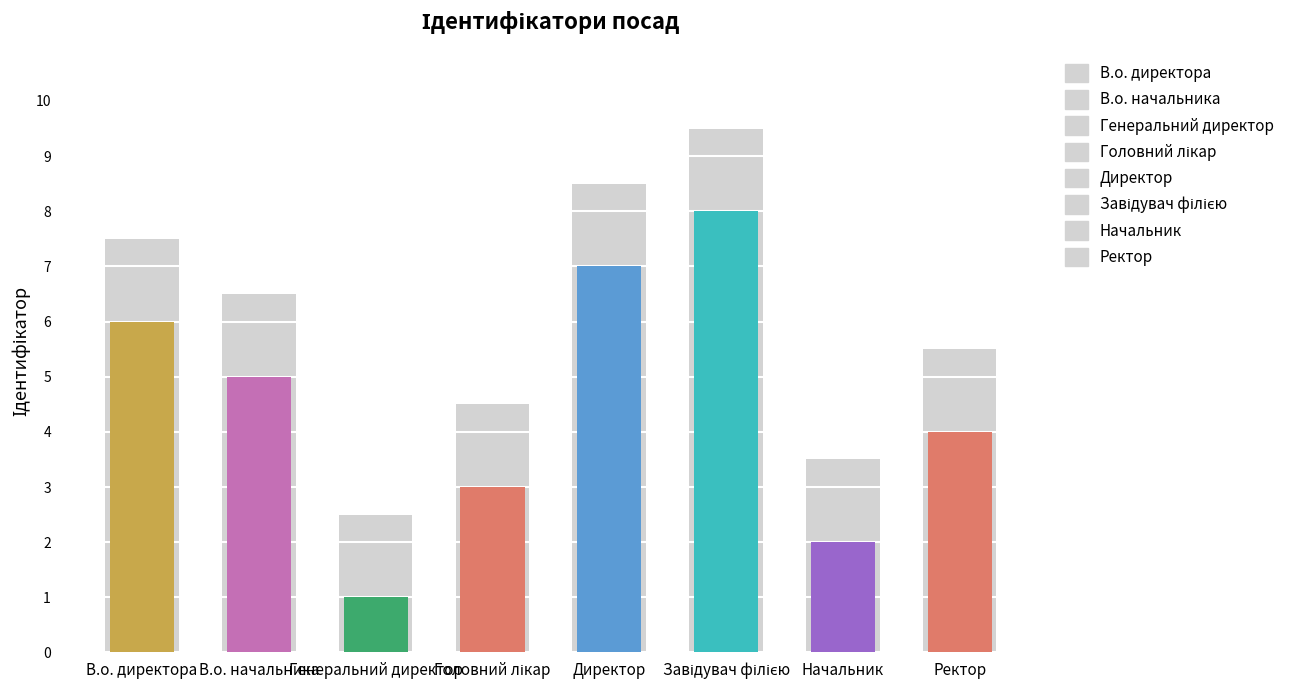

Count the values in the range 3 to 7.

5